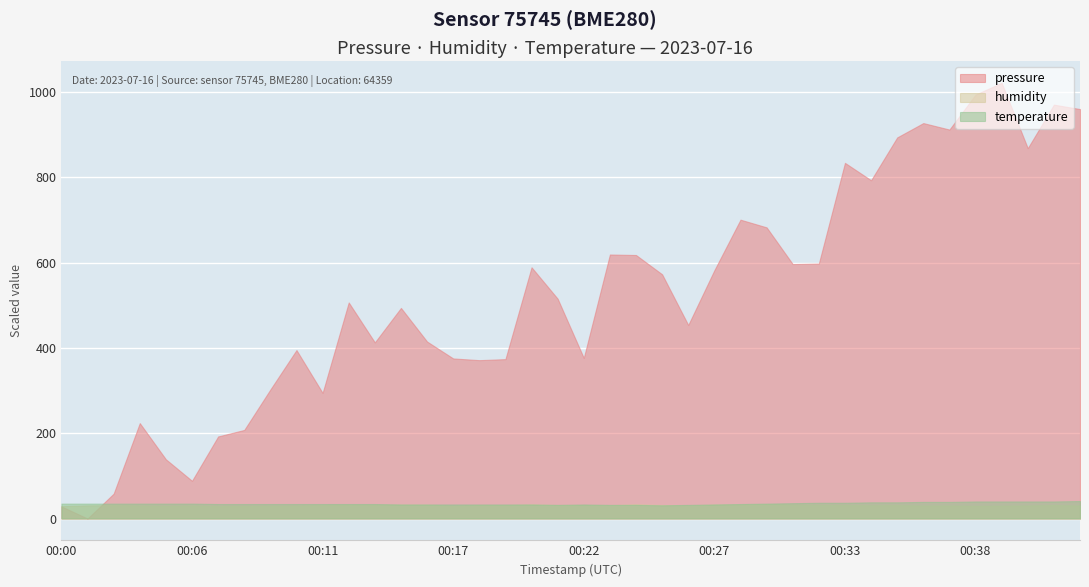

Which series has the largest range (max minus min)?

pressure